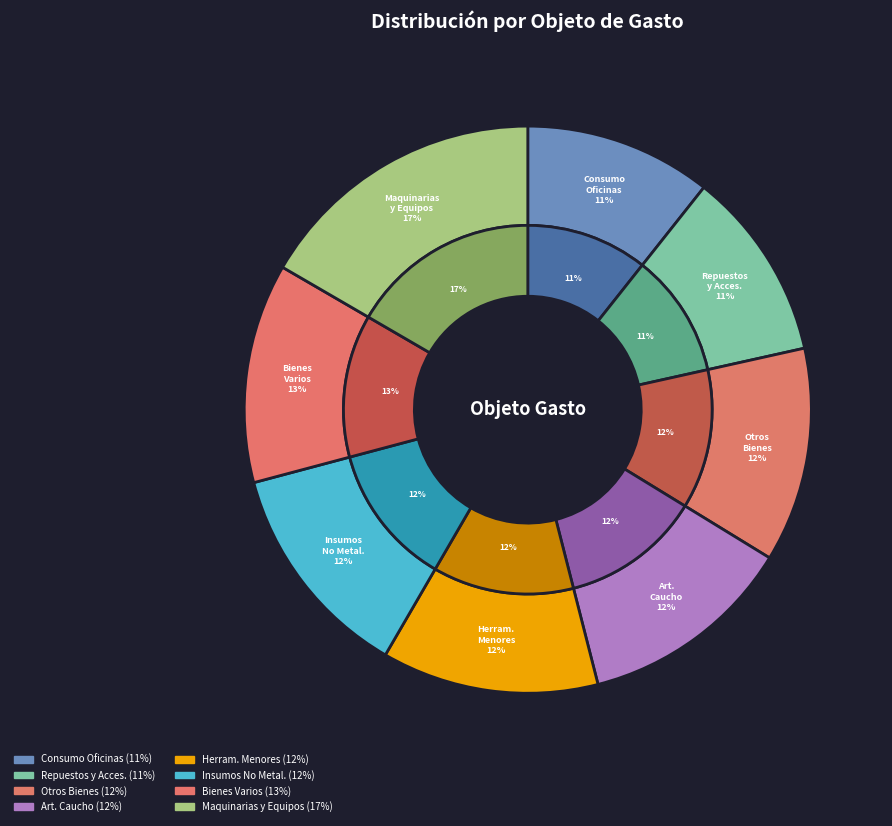

Combined, do ARTÍCULOS DE CAUCHO and BIENES DE CONSUMO VARIOS account for over 50%?

No